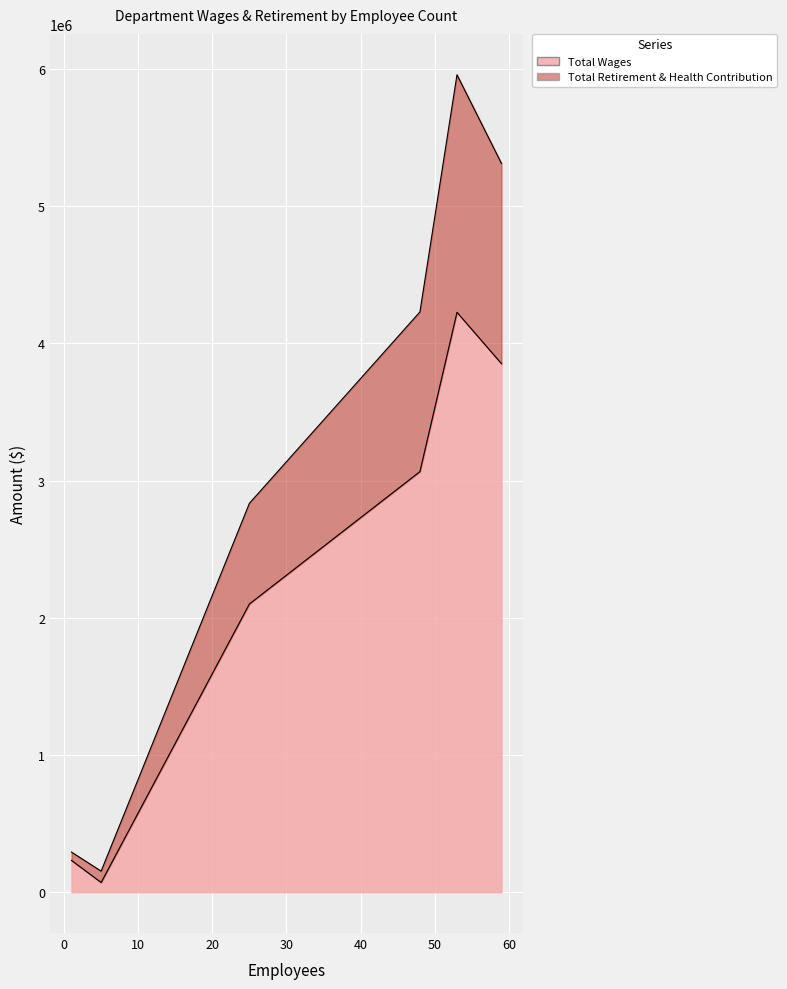

True or false: Total Retirement & Health Contribution and Total Wages cross at least once.

False